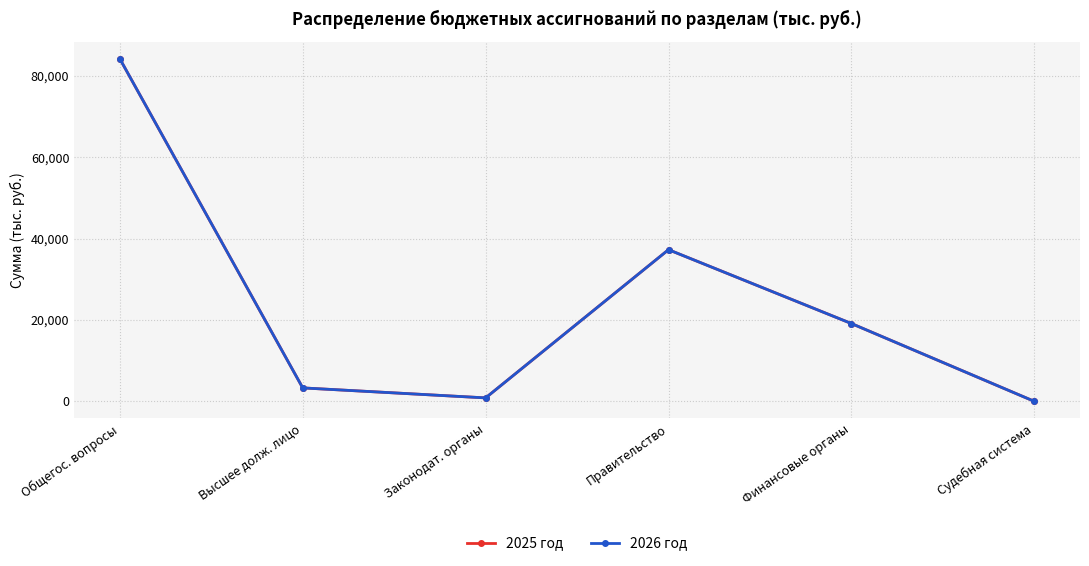

What is the maximum value for 2025 год?

84224.7